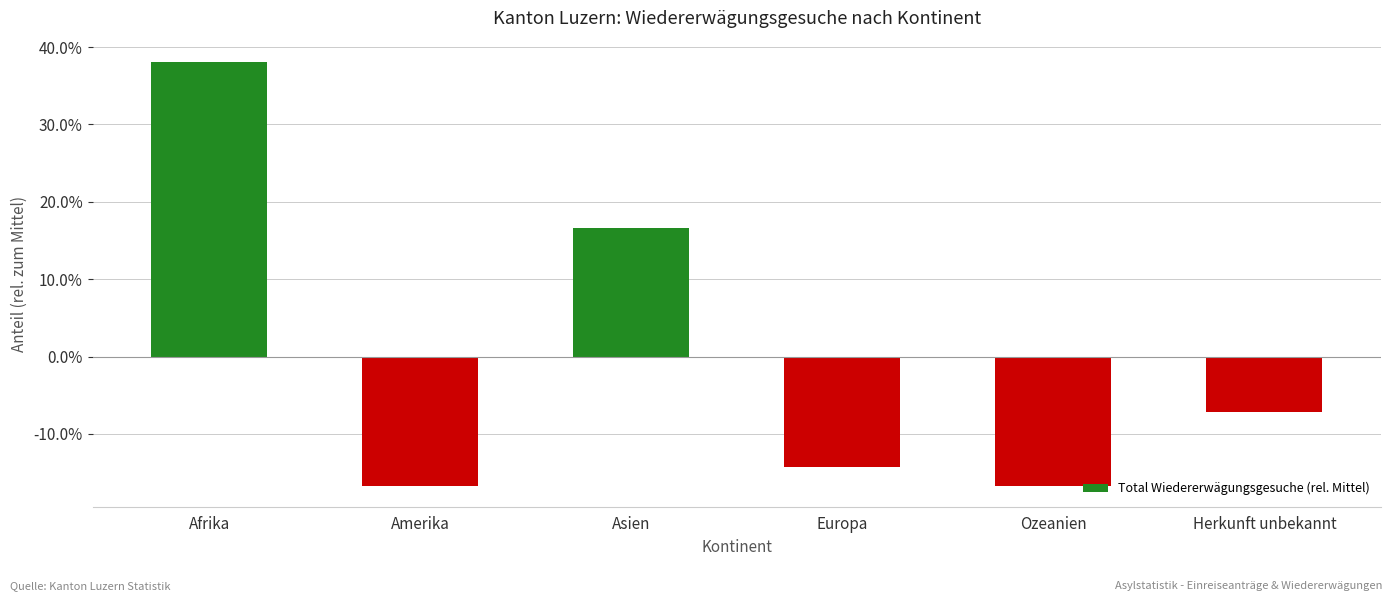

What is the difference between the maximum and second lowest values?

0.5